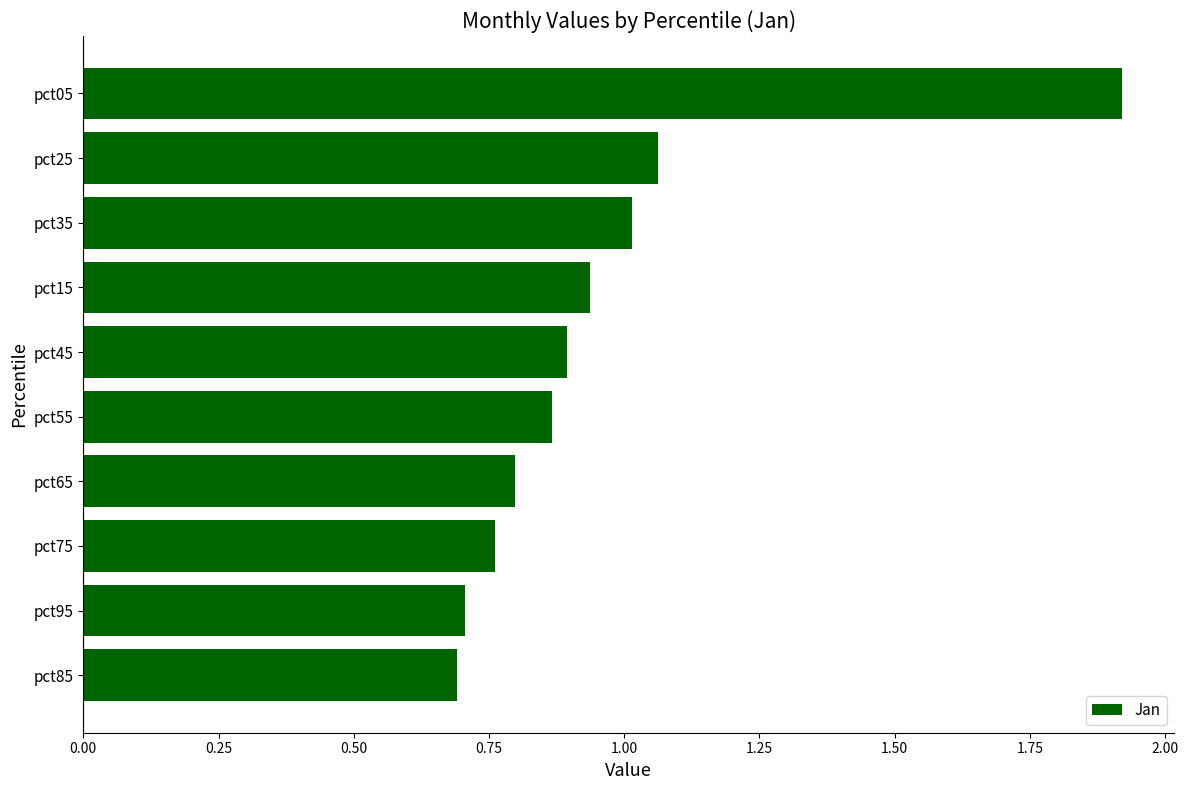

What is the smallest value displayed?

0.7